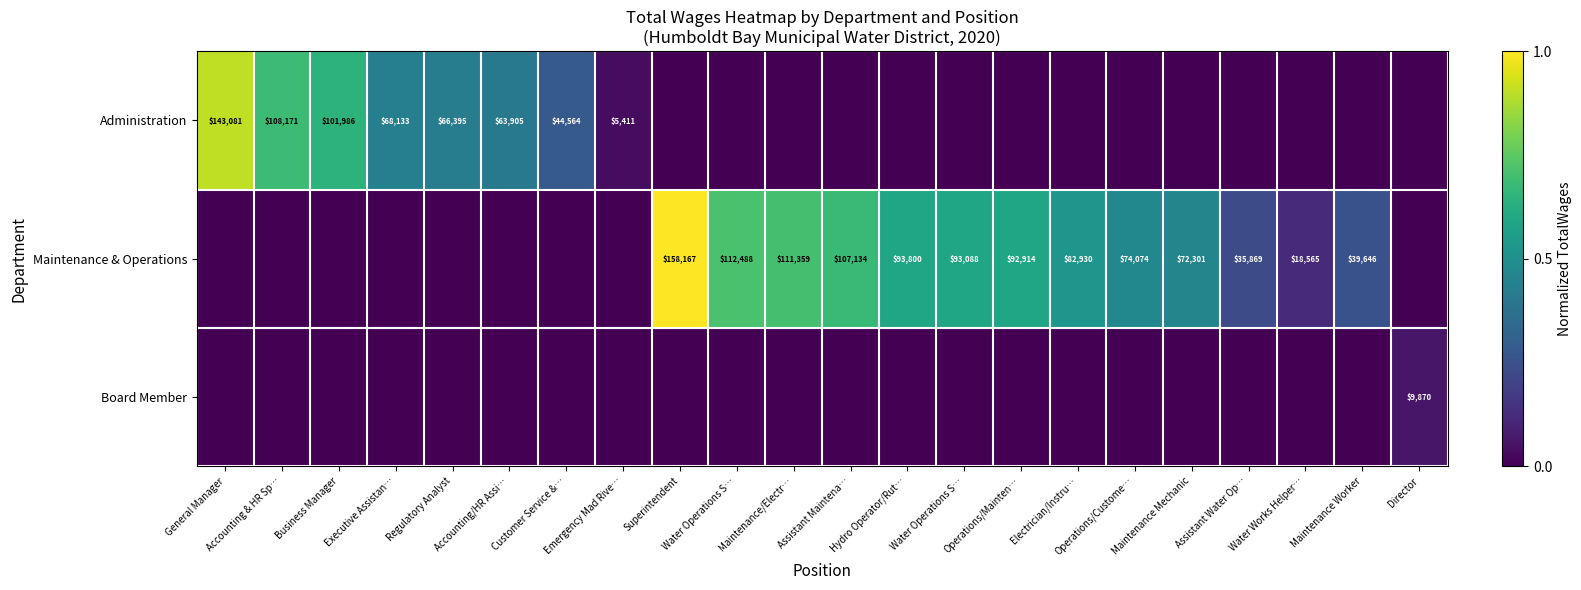

At how many categories does at least one series exceed 0?

22